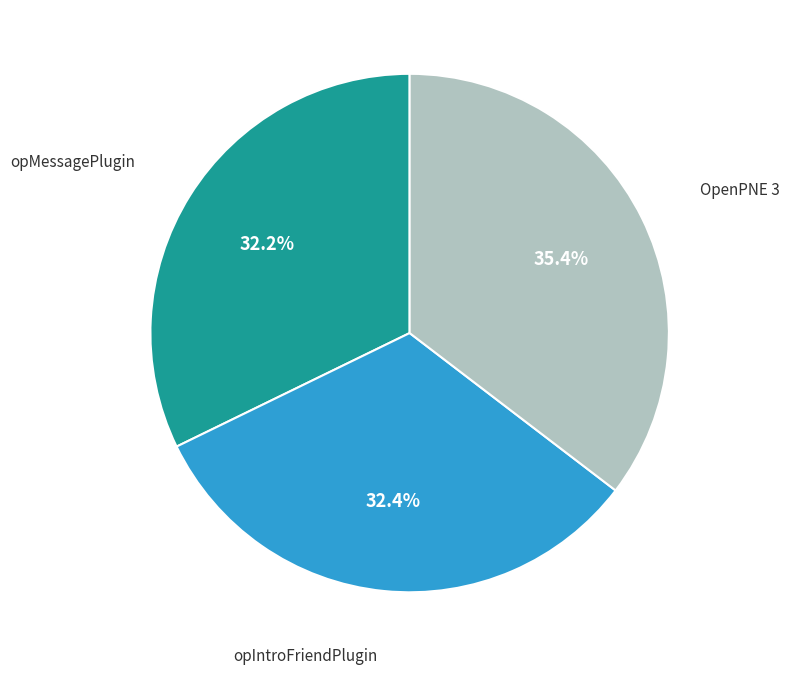

Is there a majority slice in this chart?

No